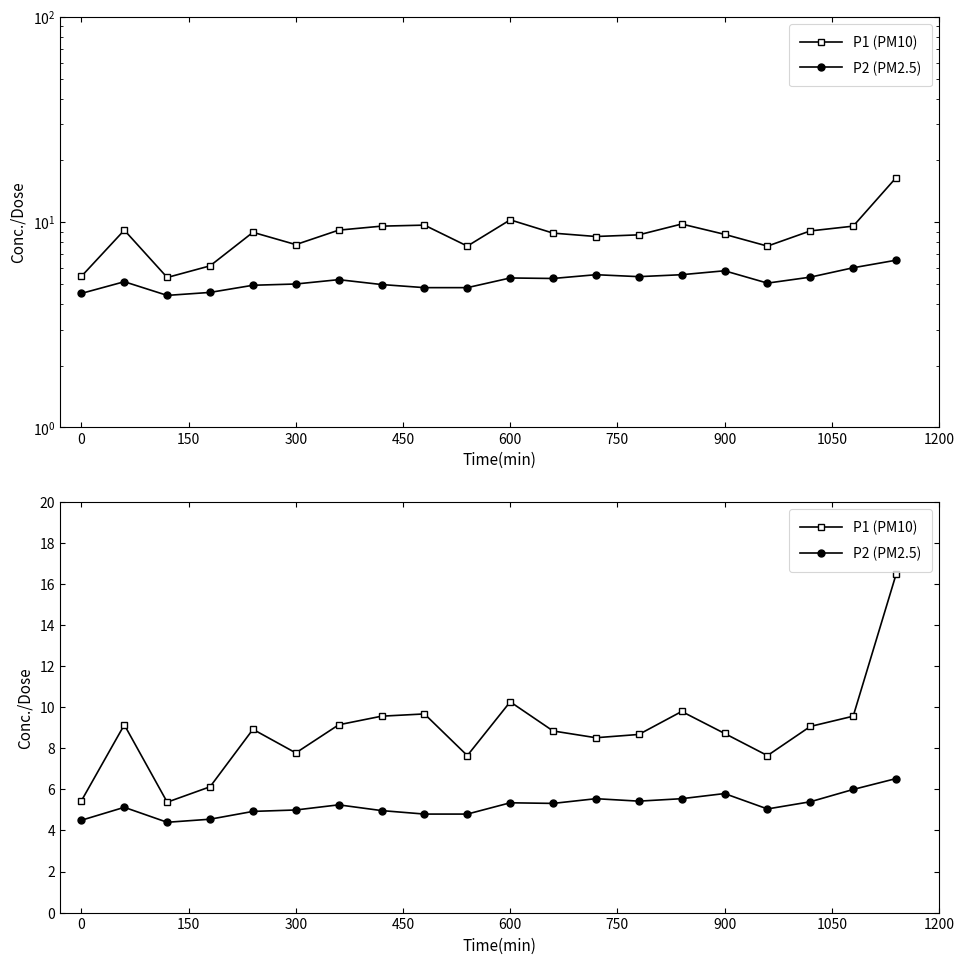

Rank the series by their maximum value, from highest to lowest.

P1 (PM10), P2 (PM2.5)